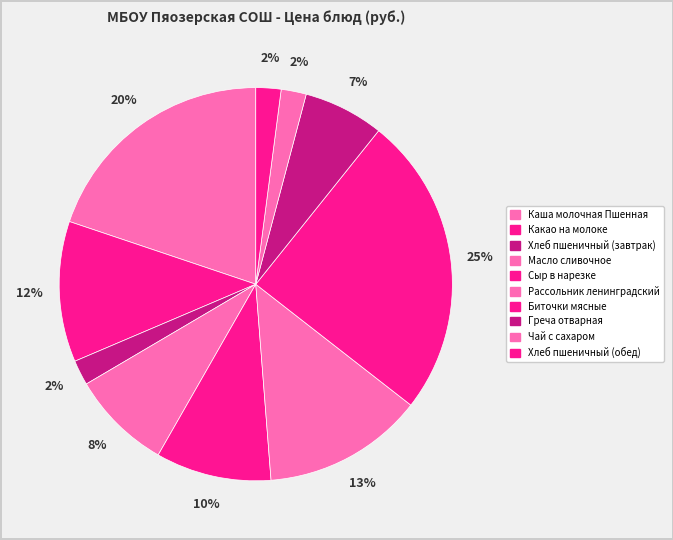

How many segments does this pie chart have?

10